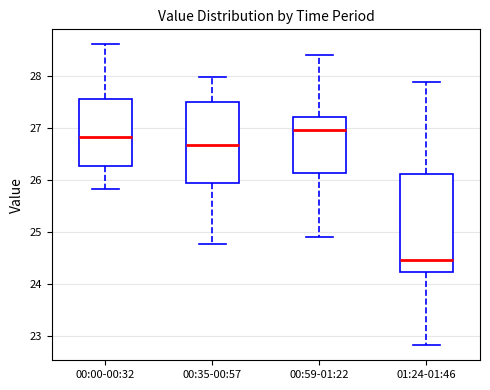

Reading left to right, transcribe this box plot: for each box, give where its median line is, the range the box spans, and where its two whiskers end, as read against the y-axis. The values are not printed on the chart, so give them approximately, as read against the axis.

00:00-00:32: median 26.8, box 26.3 to 27.6, whiskers 25.8 to 28.6
00:35-00:57: median 26.7, box 25.9 to 27.5, whiskers 24.8 to 28.0
00:59-01:22: median 27.0, box 26.1 to 27.2, whiskers 24.9 to 28.4
01:24-01:46: median 24.5, box 24.2 to 26.1, whiskers 22.8 to 27.9